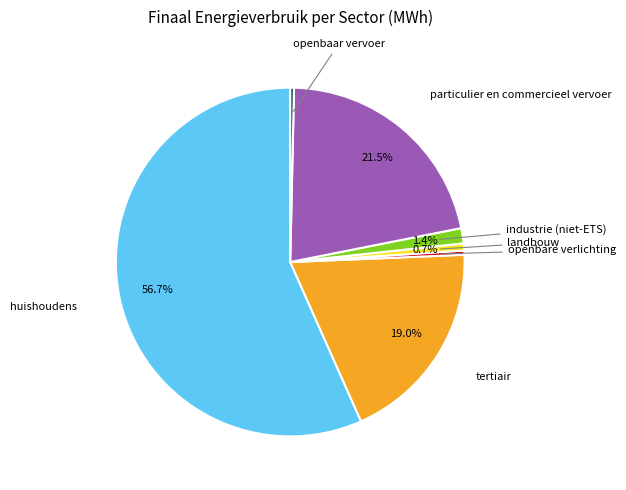

Does any single category account for the majority?

Yes